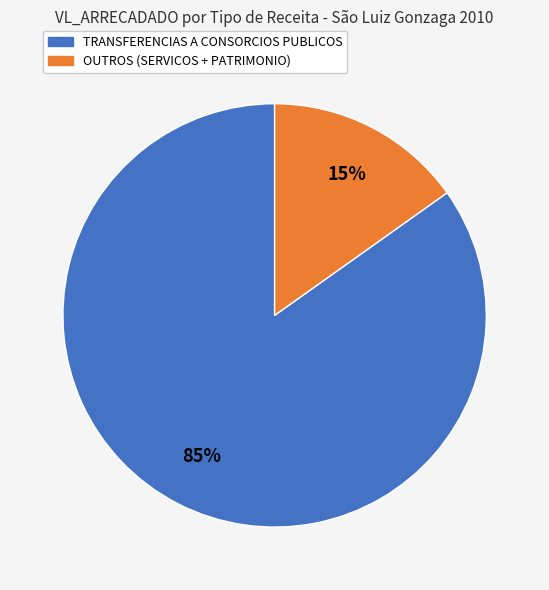

To the nearest percent, what is the difference between the largest and smallest slice percentages?

70%